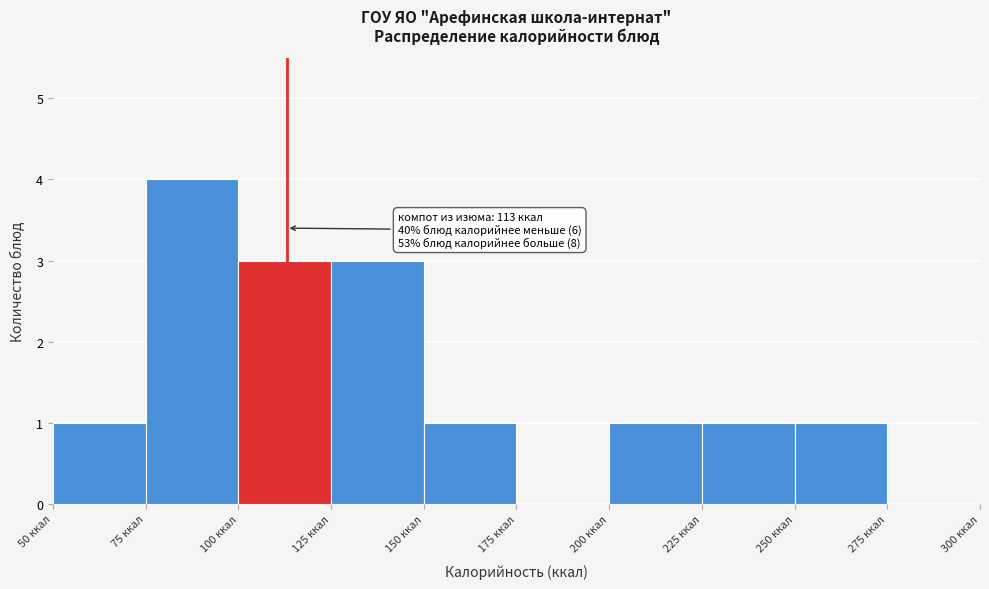

Which range on the x-axis has the tallest bar?

75 to 100